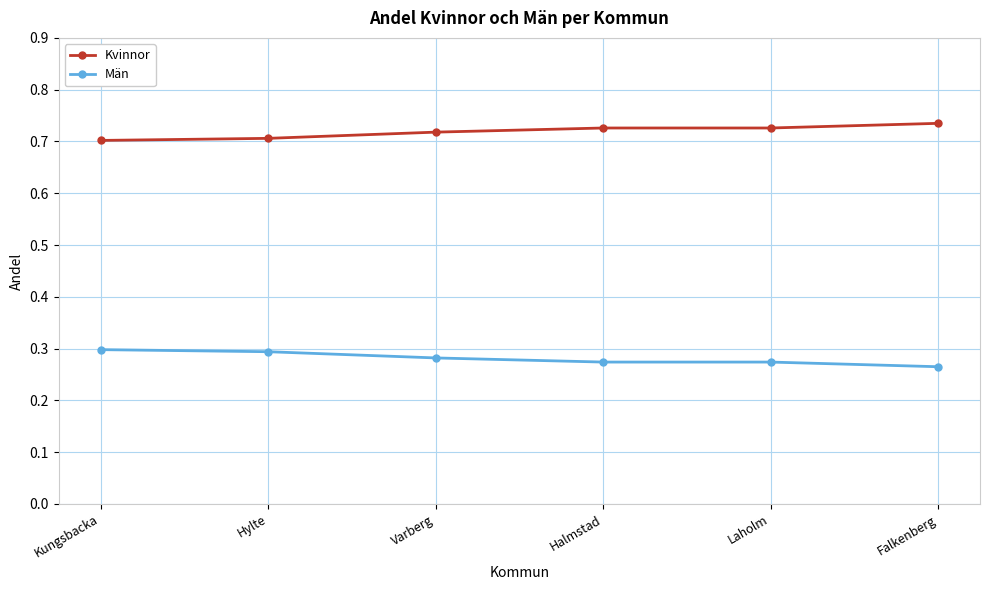

How many lines are shown in the chart?

2